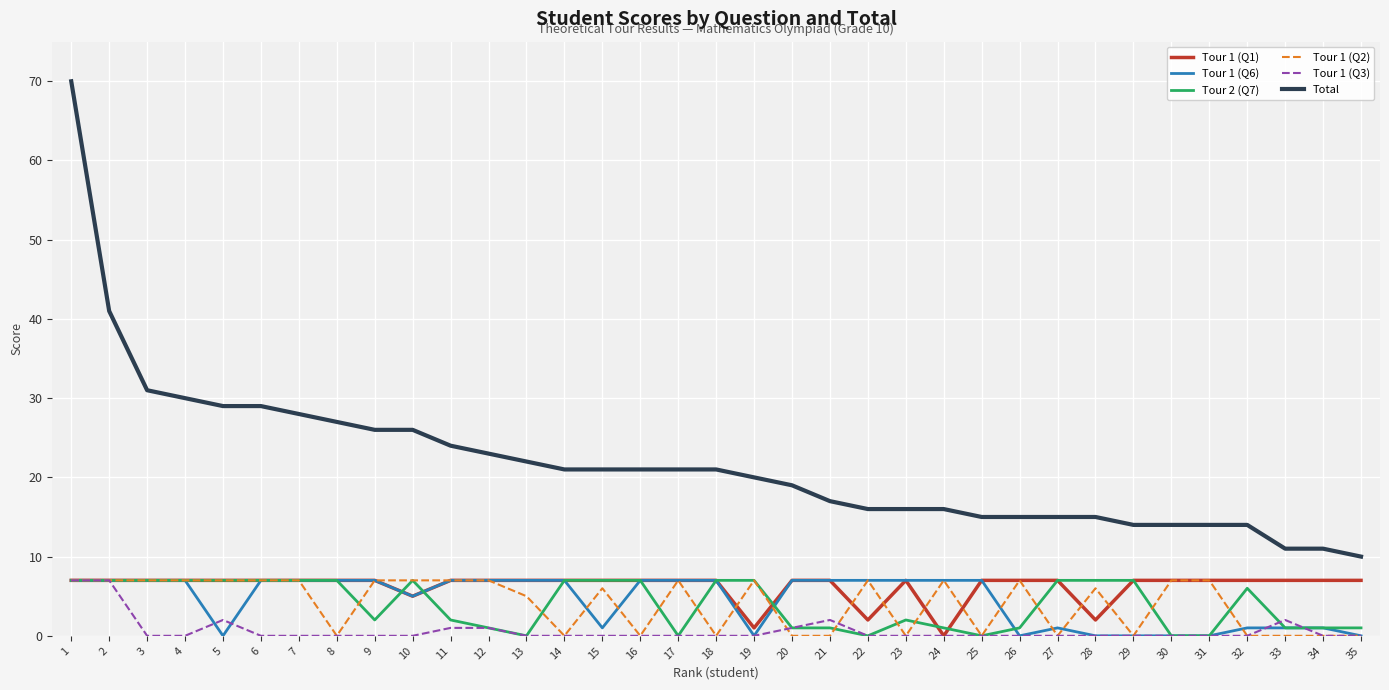

Reading right to left, transcribe all the data shown in this chart.

Tour 1 (Q1): 7	7	7	7	7	7	7	2	7	7	7	0	7	2	7	7	1	7	7	7	7	7	7	7	7	5	7	7	7	7	7	7	7	7	7
Tour 1 (Q6): 0	1	1	1	0	0	0	0	1	0	7	7	7	7	7	7	0	7	7	7	1	7	7	7	7	5	7	7	7	7	0	7	7	7	7
Tour 2 (Q7): 1	1	1	6	0	0	7	7	7	1	0	1	2	0	1	1	7	7	0	7	7	7	0	1	2	7	2	7	7	7	7	7	7	7	7
Tour 1 (Q2): 0	0	0	0	7	7	0	6	0	7	0	7	0	7	0	0	7	0	7	0	6	0	5	7	7	7	7	0	7	7	7	7	7	7	7
Tour 1 (Q3): 0	0	2	0	0	0	0	0	0	0	0	0	0	0	2	1	0	0	0	0	0	0	0	1	1	0	0	0	0	0	2	0	0	7	7
Total: 10	11	11	14	14	14	14	15	15	15	15	16	16	16	17	19	20	21	21	21	21	21	22	23	24	26	26	27	28	29	29	30	31	41	70